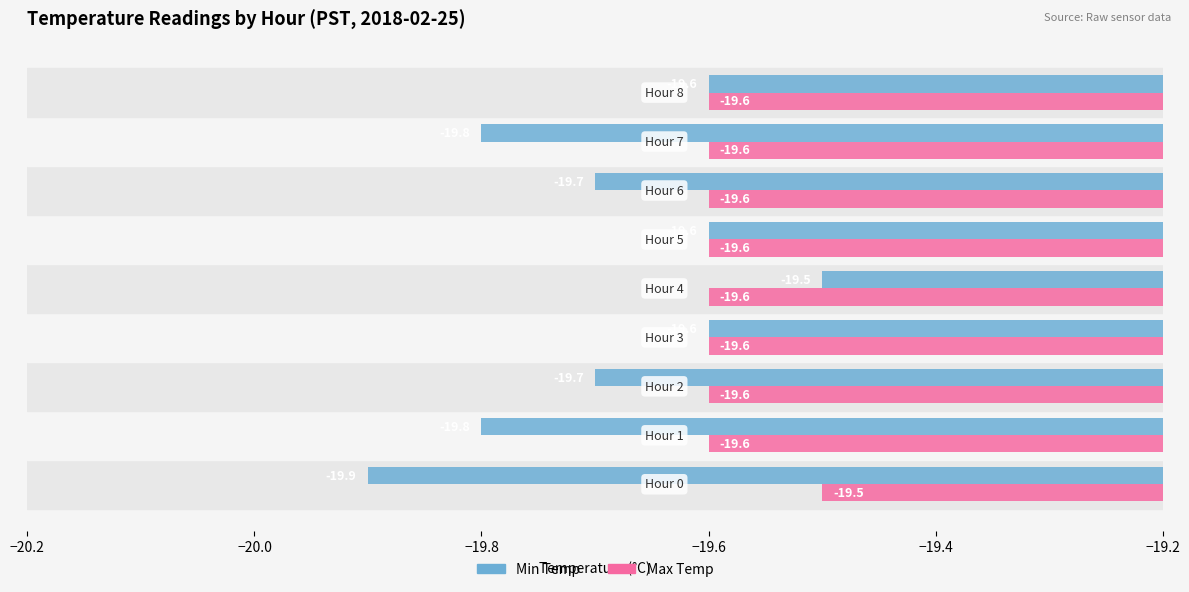

List the series in order of their overall mean, highest first.

Max Temp, Min Temp